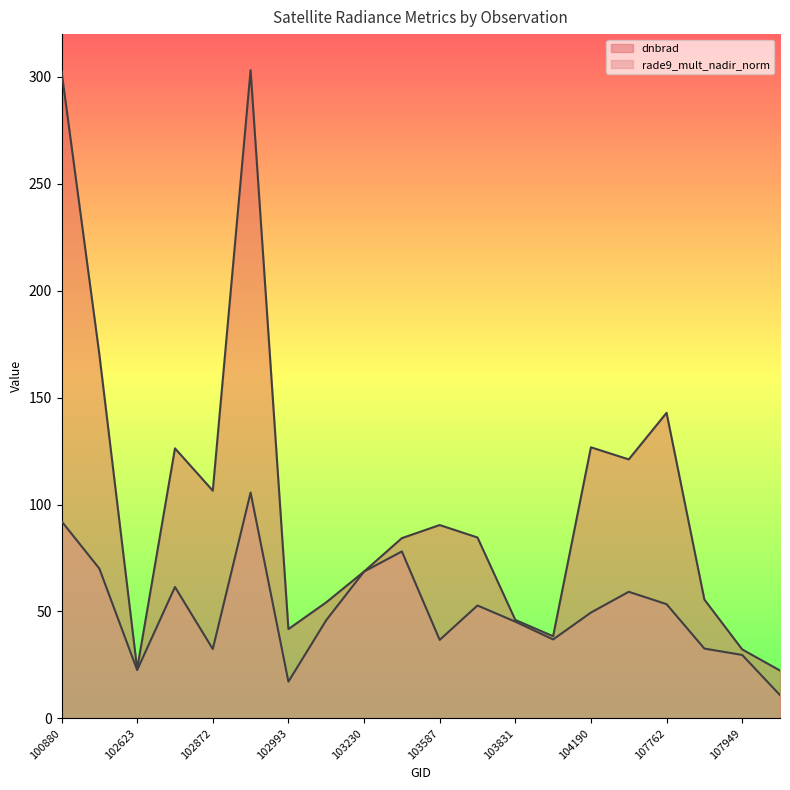

True or false: dnbrad and rade9_mult_nadir_norm intersect in this chart.

False